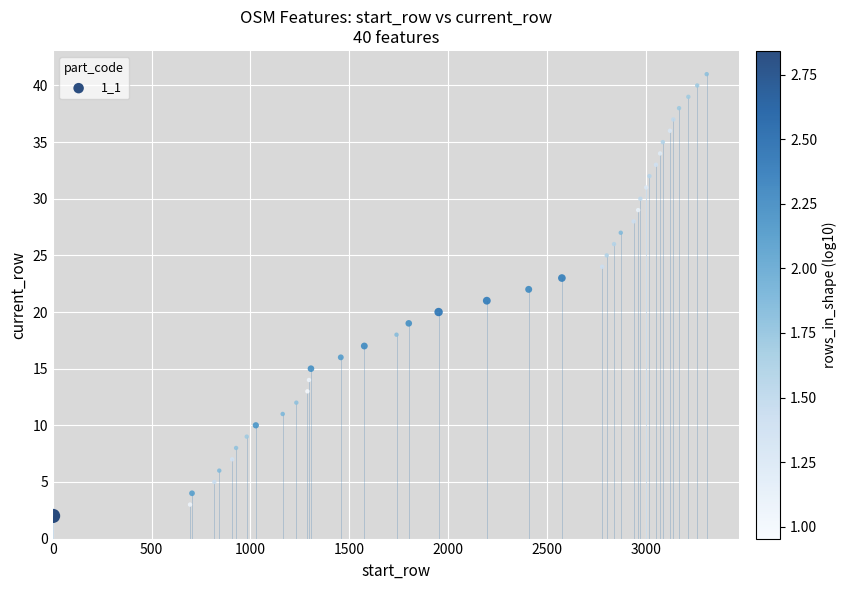

What is the range of X values (max minus min)?

3308